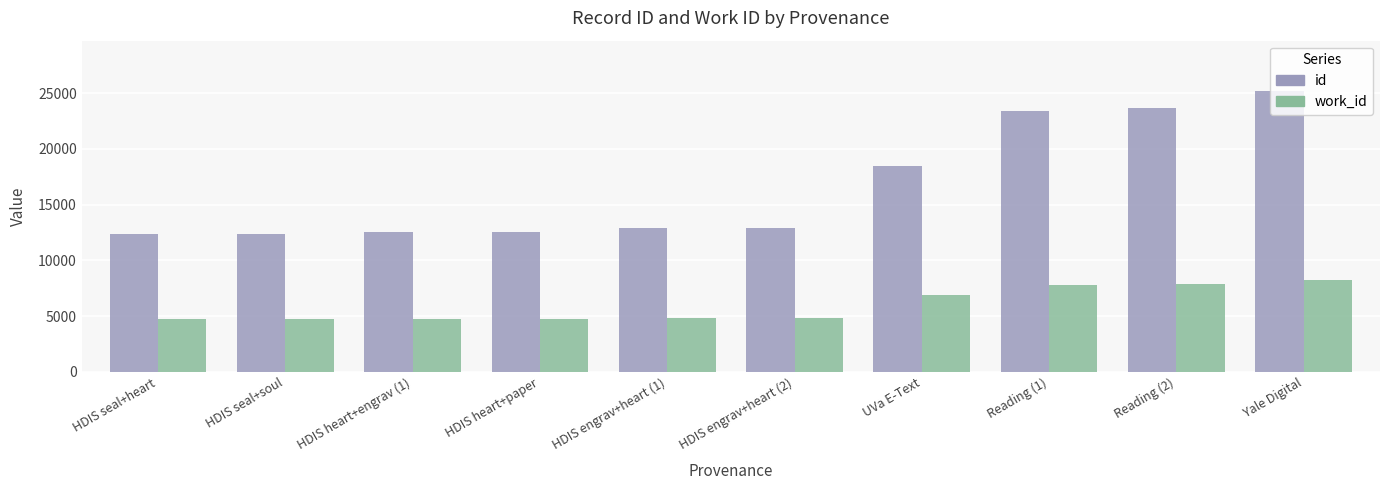

What is the sum of the work_id values at HDIS heart+paper and Reading (1)?

12542